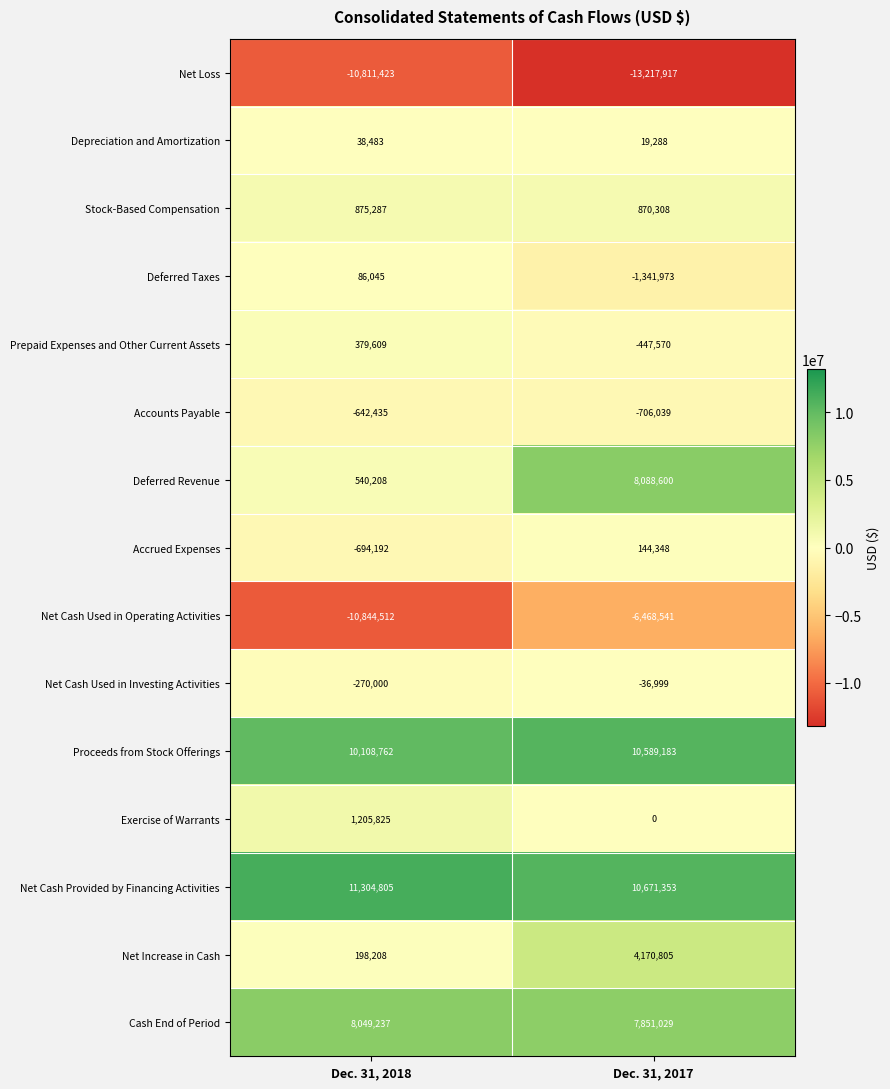

At which label is Prepaid Expenses and Other Current Assets closest to -33980?

Dec. 31, 2018